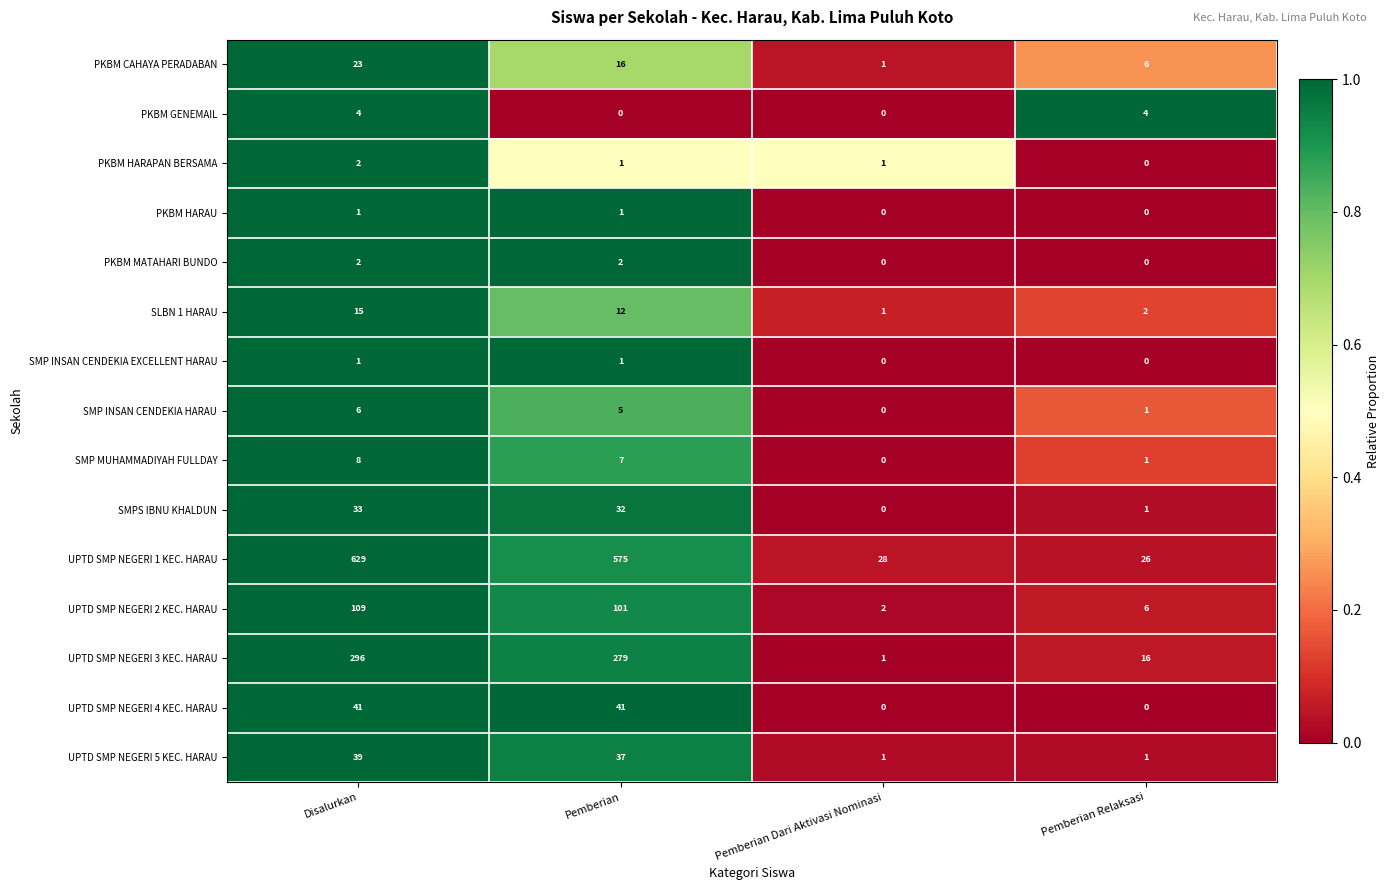

What is the sum of all SLBN 1 HARAU values?

30